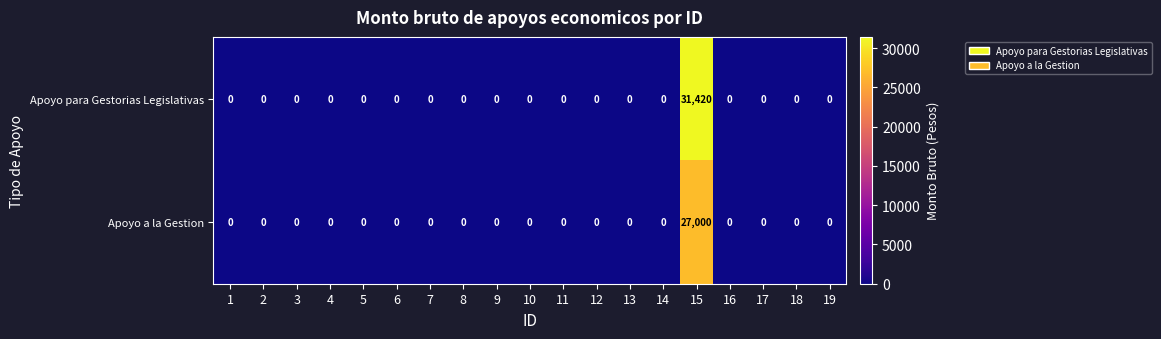

Which series has the widest spread of values?

Apoyo para Gestorias Legislativas